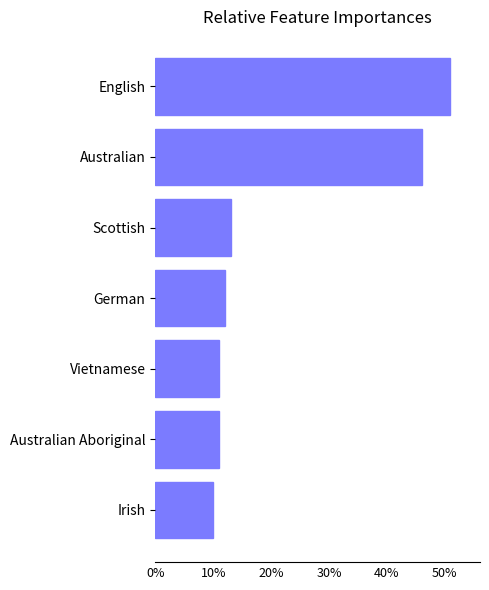

Between English and Irish, which is larger?

English